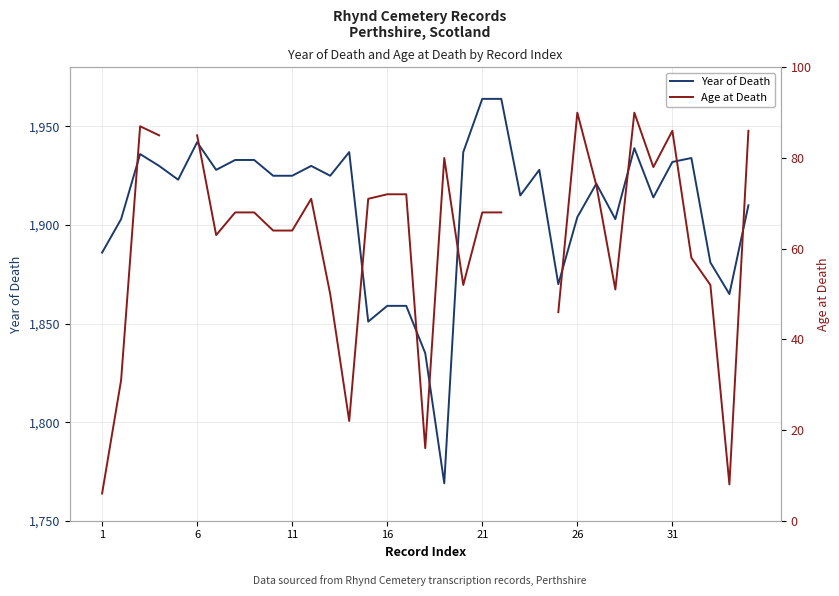

What is the minimum value for Year of Death?

1769